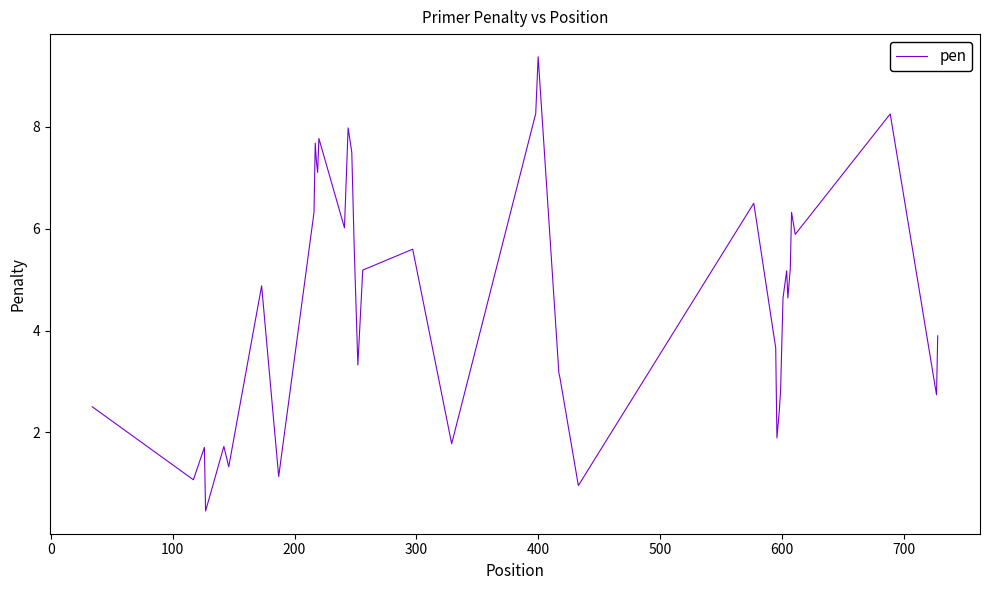

Reading right to left, transcribe all the data shown in this chart.

3.9	2.7	8.3	5.9	6.3	5.2	4.6	5.2	4.6	2.8	2.4	1.9	3.7	6.5	1.0	3.1	3.2	9.4	8.3	1.8	5.6	5.2	3.3	5.6	7.5	8.0	6.0	7.8	7.1	7.3	7.7	6.3	1.1	4.9	1.3	1.7	0.5	1.7	1.1	2.5